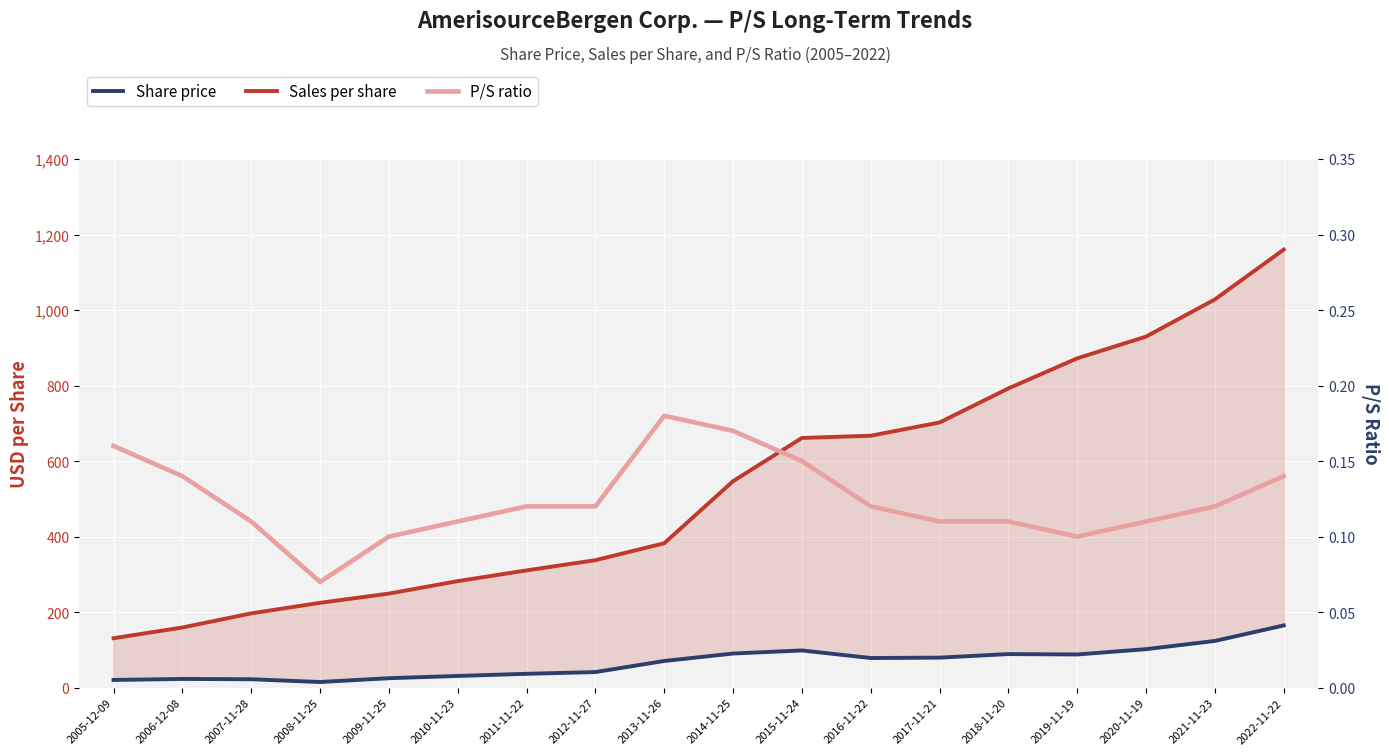

True or false: Sales per share has more than 0 points higher than both neighbors.

False